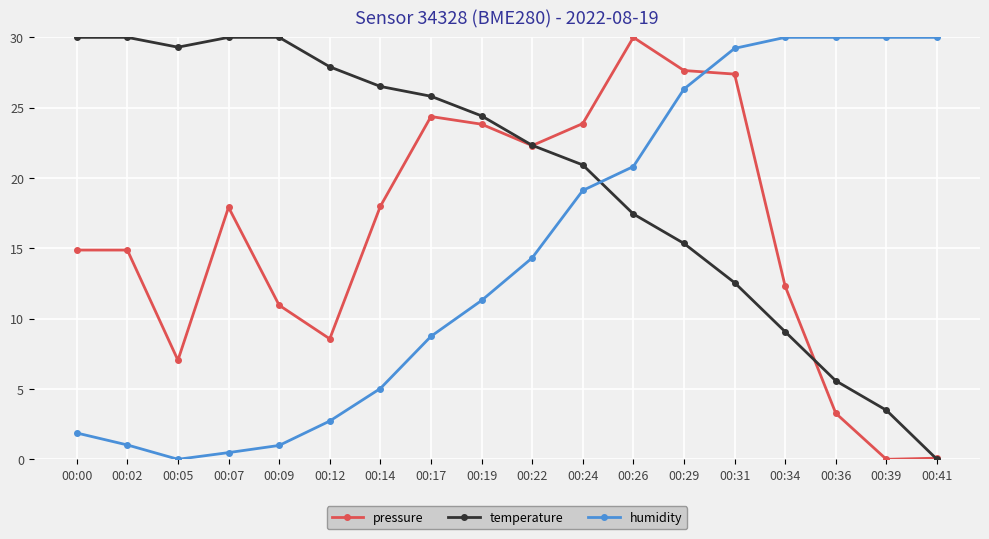

What is the maximum value for temperature?

30.0